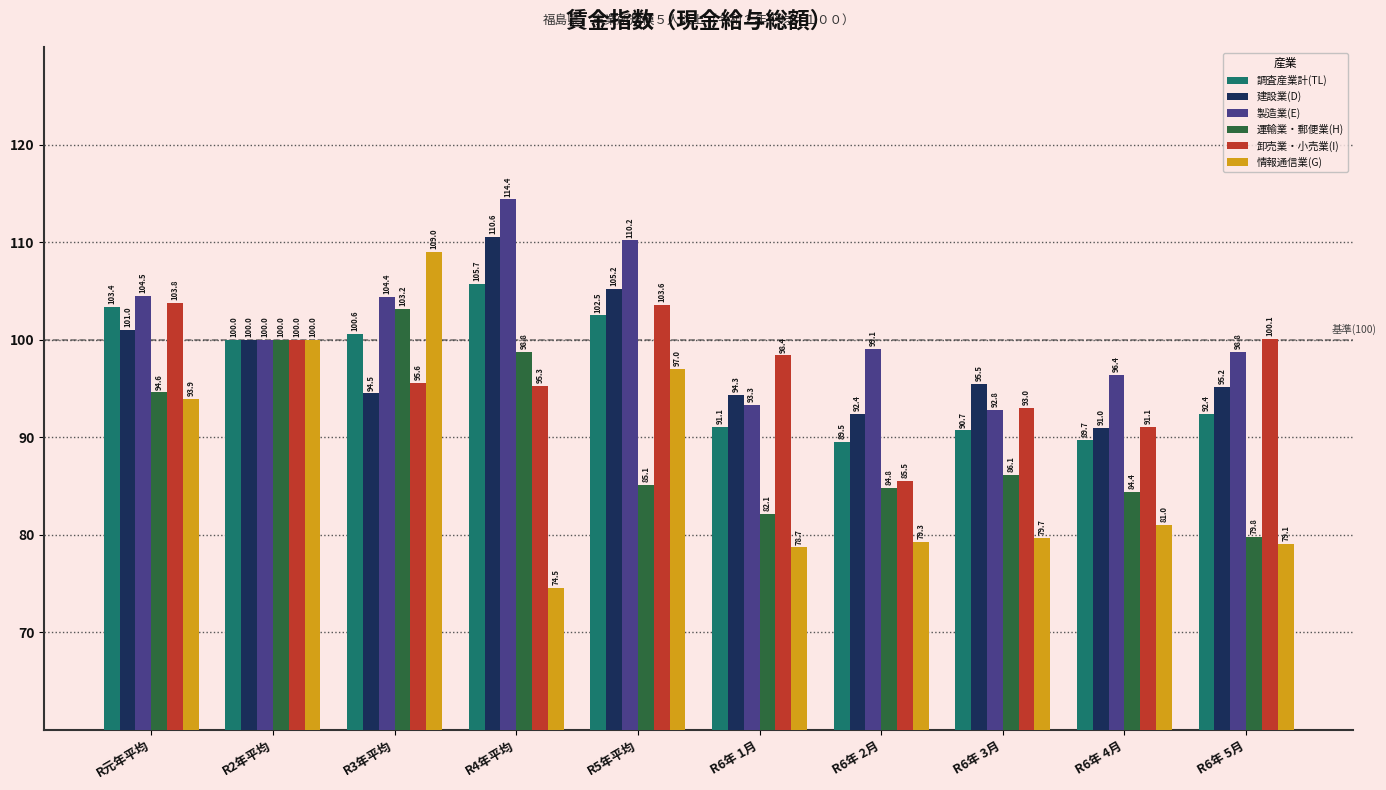

Is the value of 製造業(E) at R6年 4月 greater than the value of 情報通信業(G) at R5年平均?

No